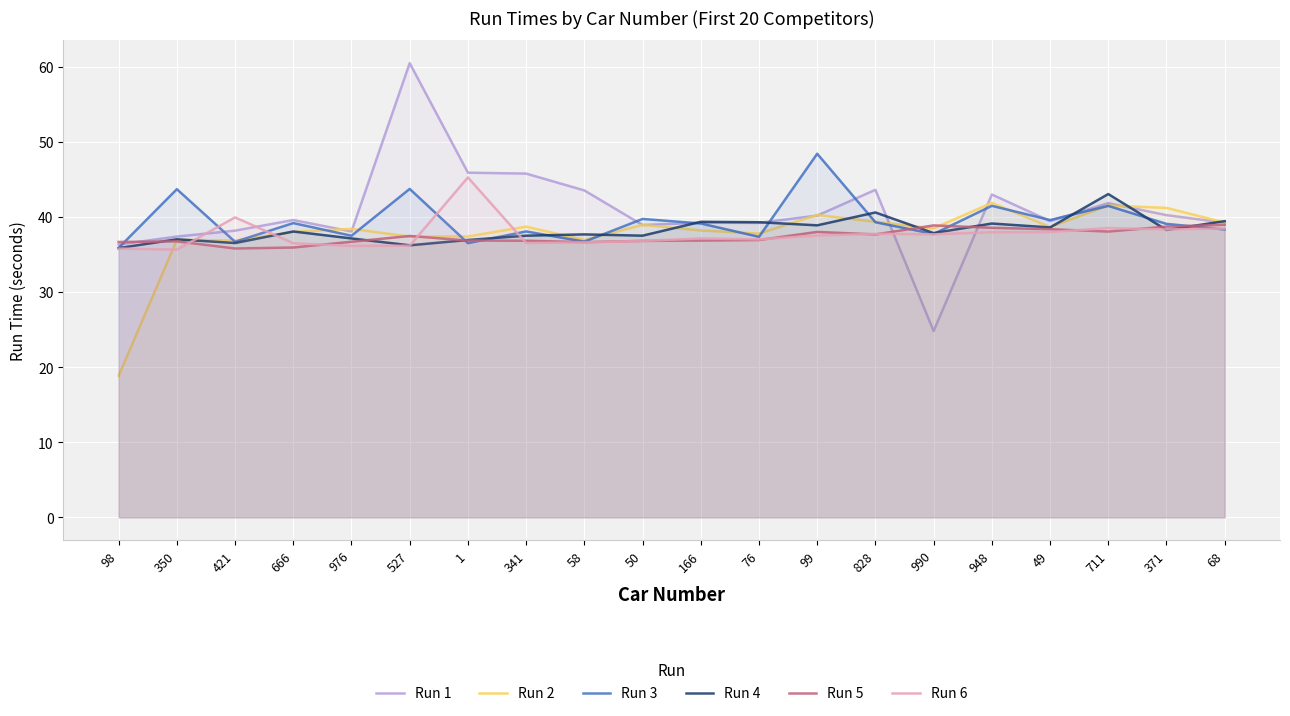

Is it true that Run 5 equals 35.8 at 421?

True